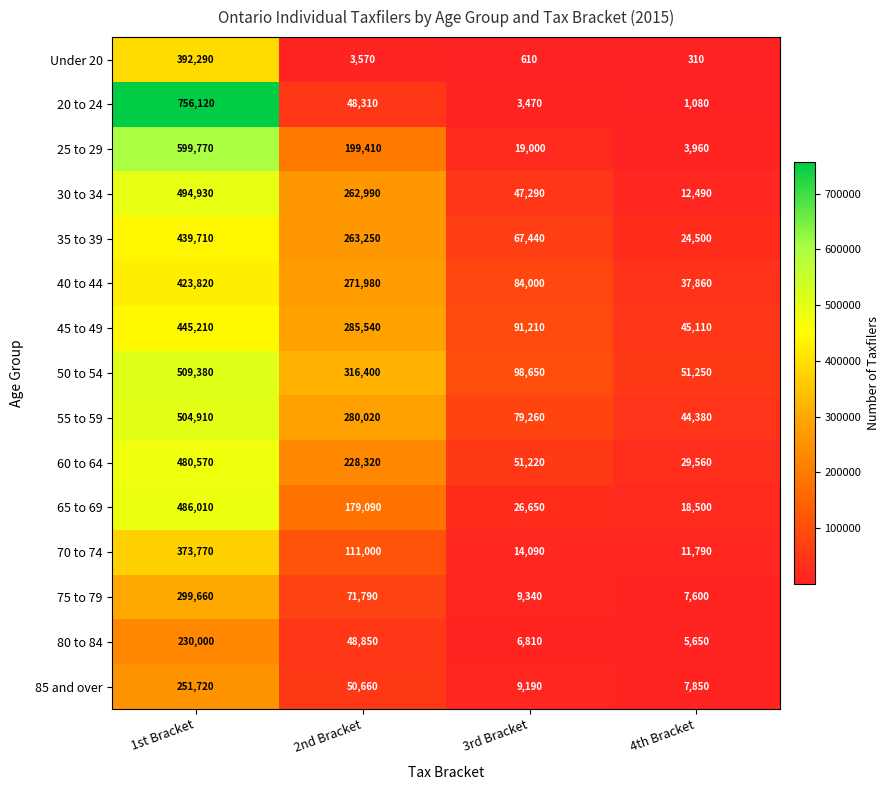

At which label is 65 to 69 closest to 252255?

2nd Bracket